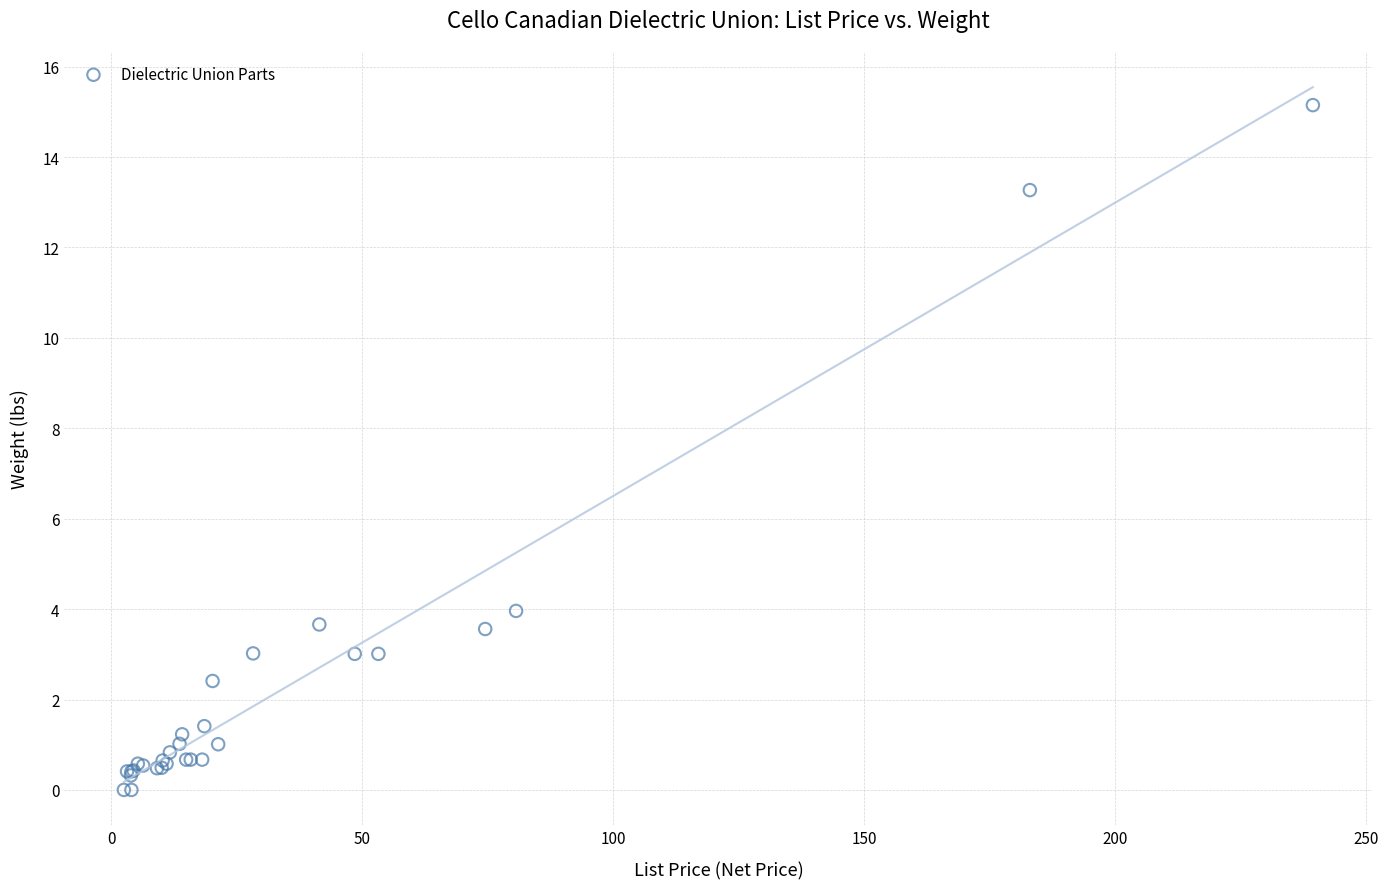

What Y value in the scatter plot is closest to 7?

4.0